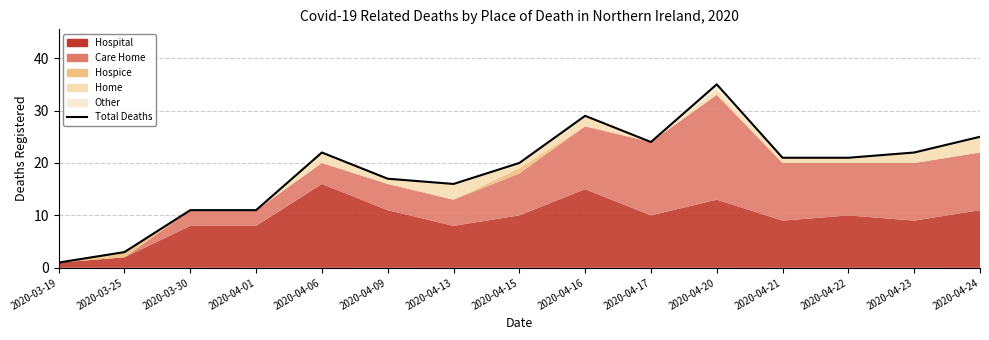

Reading left to right, what are all the values shown in this chart?

1	3	11	11	22	17	16	20	29	24	35	21	21	22	25